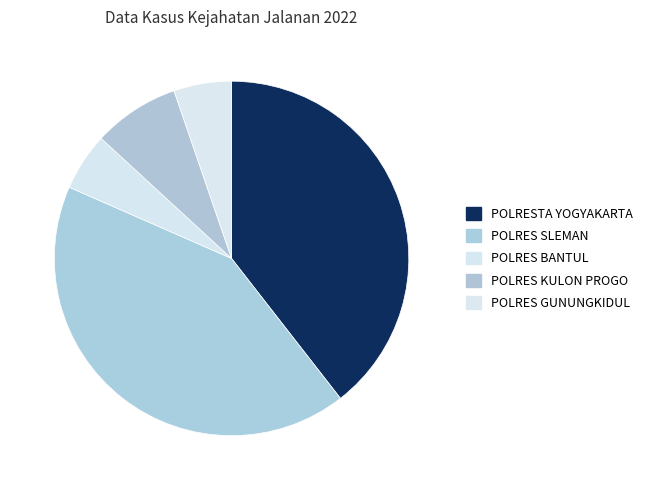

To the nearest percent, what is the average slice percentage?

20%